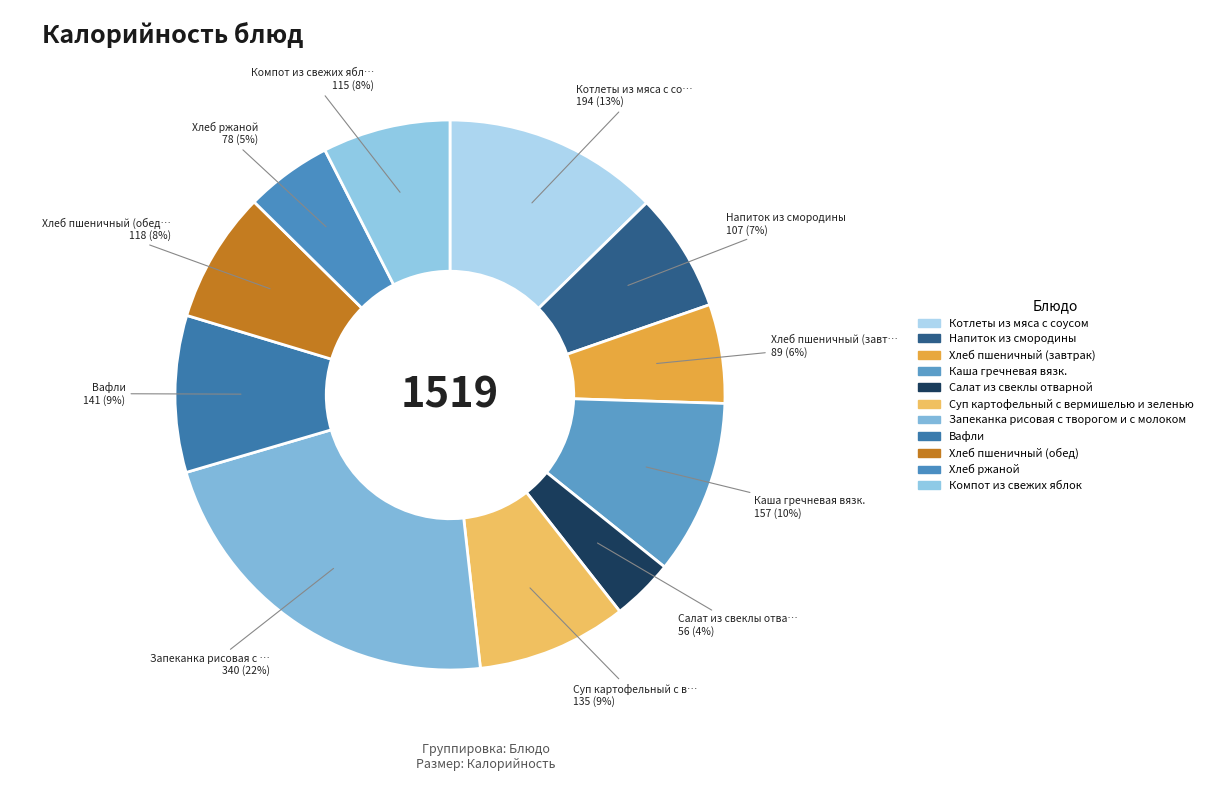

Count the number of slices in the pie.

11